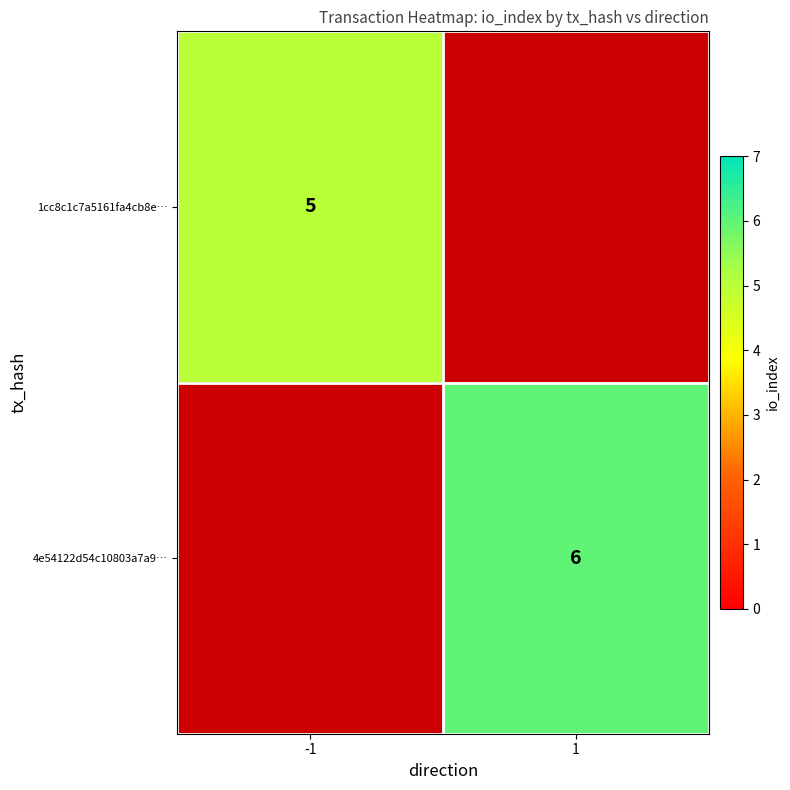

The value of 4e54122d54c10803a7a9… at 1 is 6. True or false?

True